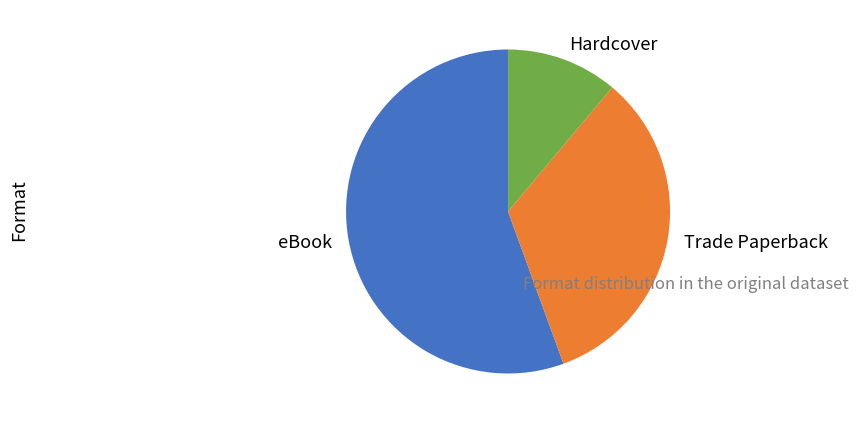

Is there any slice that represents more than half of the pie?

Yes